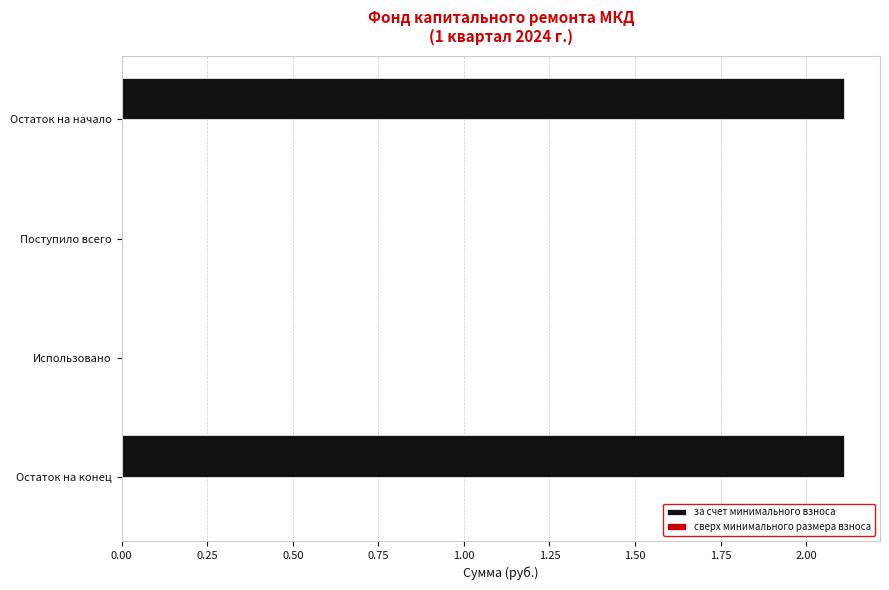

What is the greatest value displayed?

2.1